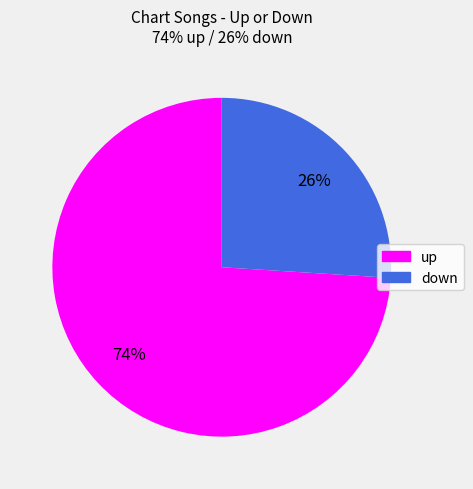

Does any single category account for the majority?

Yes